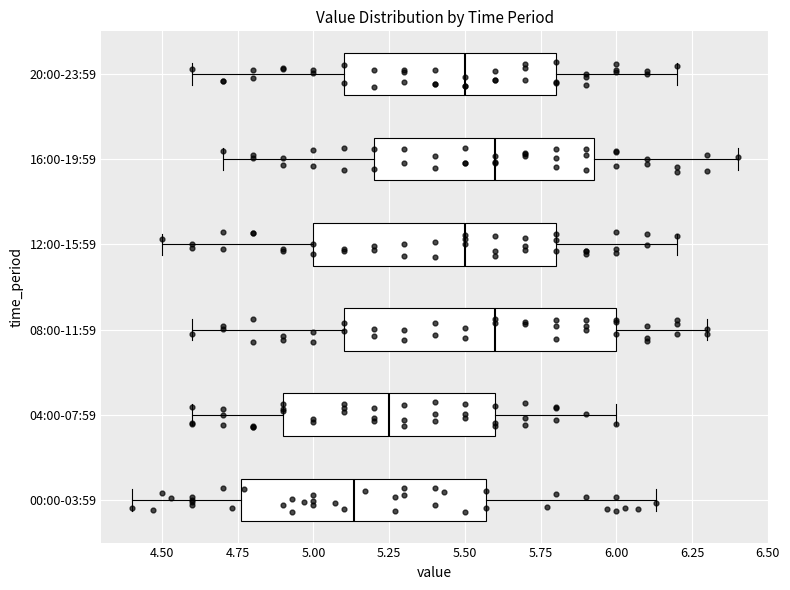

Reading bottom to top, read every box against the x-axis: the position of its median line, the range the box covers, and the ends of its whiskers. The values are not printed on the chart, so give them approximately, as read against the axis.

00:00-03:59: median 5.15, box 4.75 to 5.55, whiskers 4.40 to 6.15
04:00-07:59: median 5.25, box 4.90 to 5.60, whiskers 4.60 to 6.00
08:00-11:59: median 5.60, box 5.10 to 6.00, whiskers 4.60 to 6.30
12:00-15:59: median 5.50, box 5.00 to 5.80, whiskers 4.50 to 6.20
16:00-19:59: median 5.60, box 5.20 to 5.95, whiskers 4.70 to 6.40
20:00-23:59: median 5.50, box 5.10 to 5.80, whiskers 4.60 to 6.20